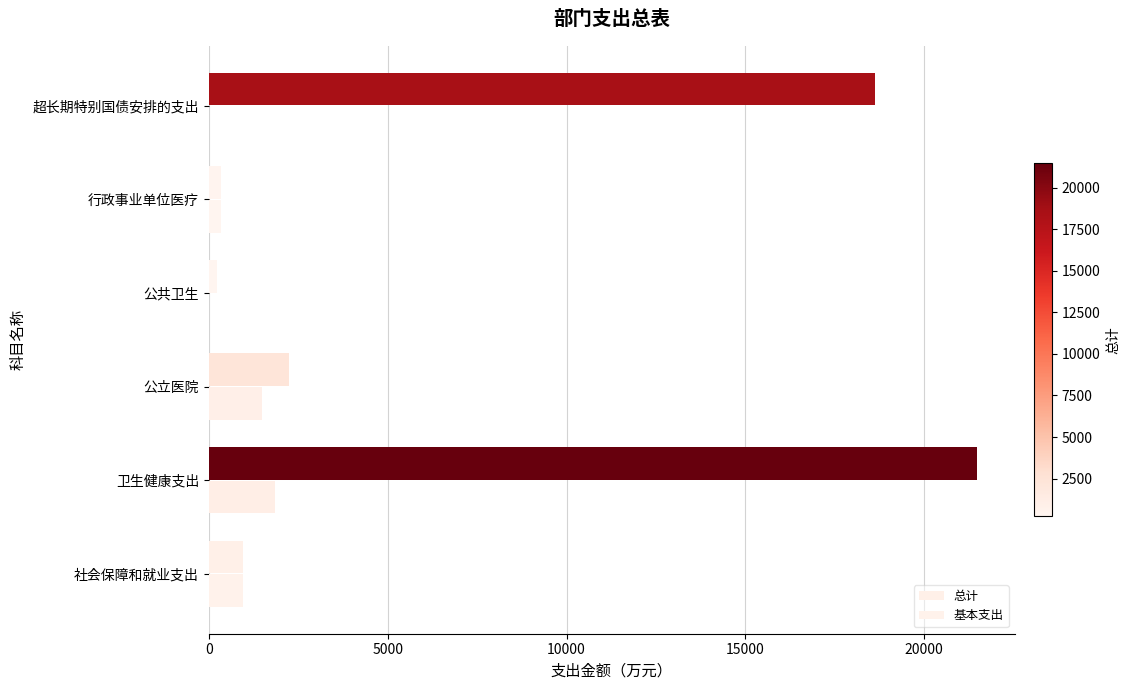

How many data points does each series have?

6